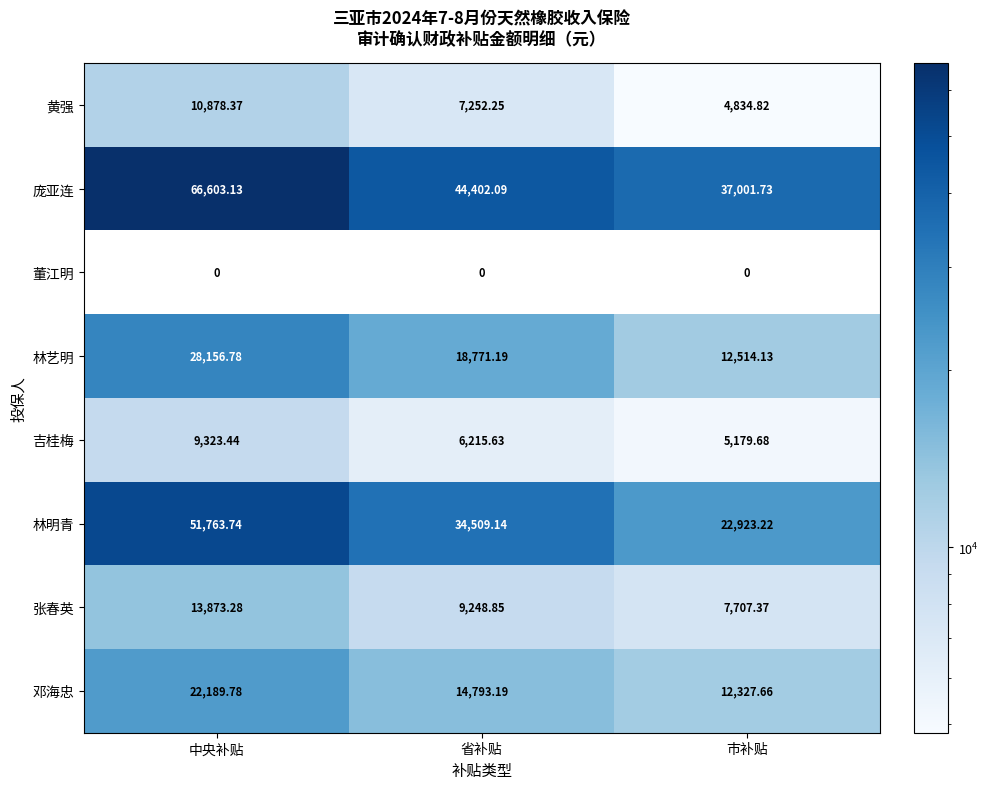

What is the difference between the second highest and minimum values in the 邓海忠 series?

2465.5